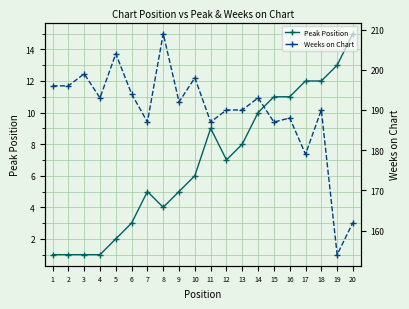

True or false: Peak Position has a value of 1 at 2.

True